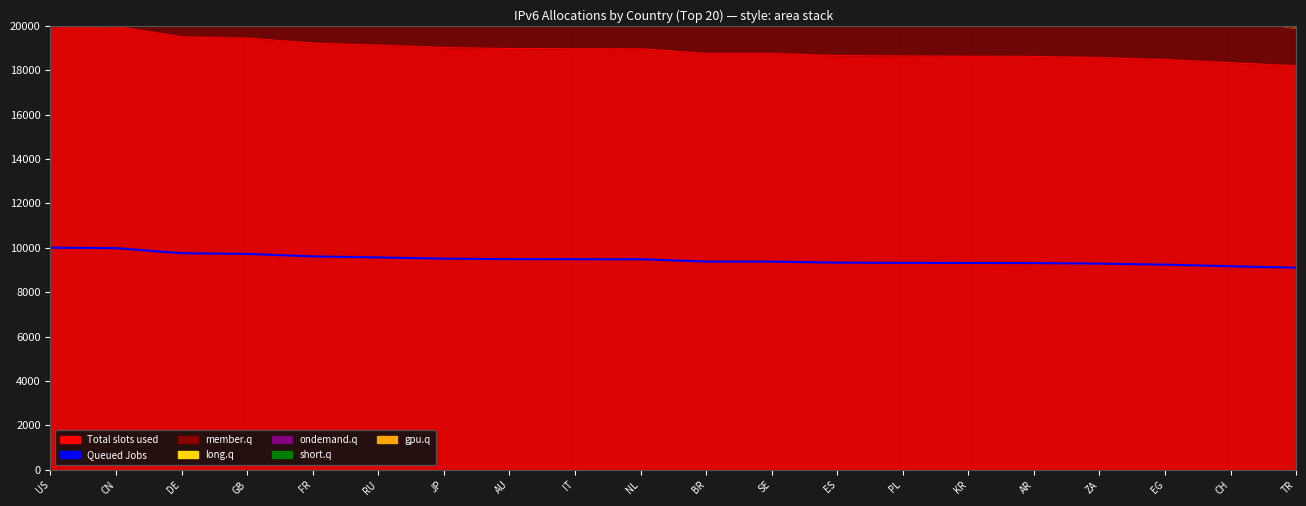

What is the value of the 2nd point from the left?

9982.0